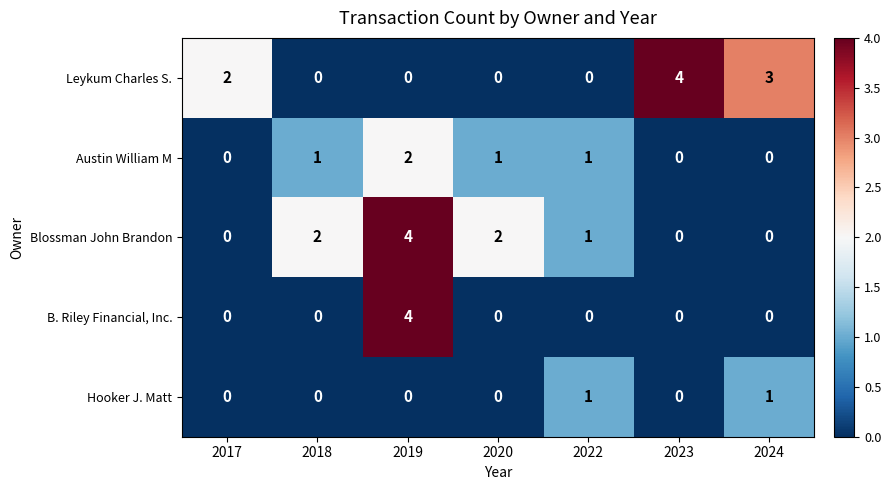

Is it true that B. Riley Financial, Inc. equals 2 at 2022?

False